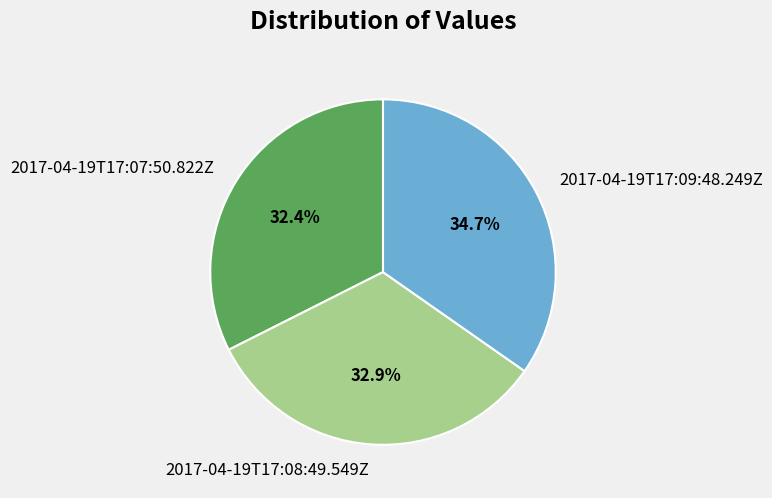

How many segments does this pie chart have?

3